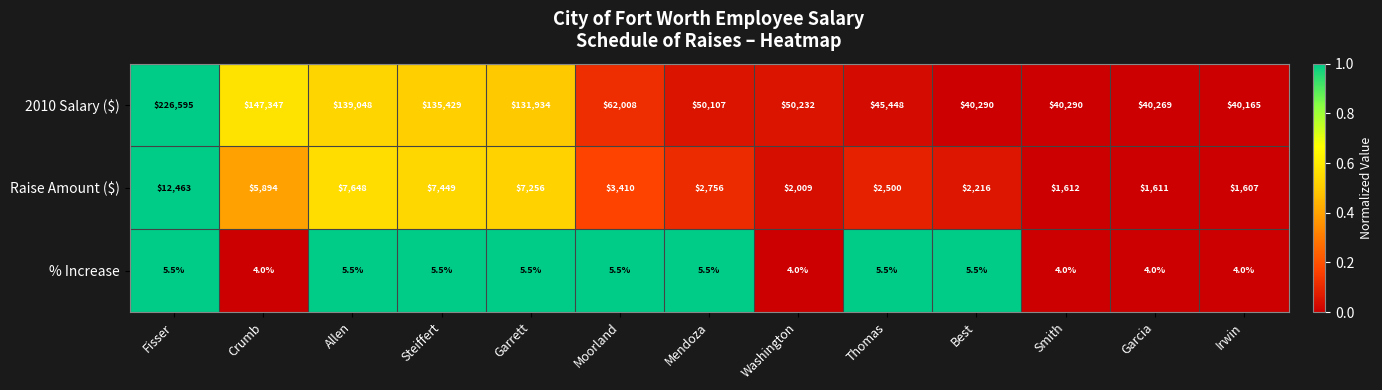

At which label does Raise Amount ($) reach its minimum?

Irwin